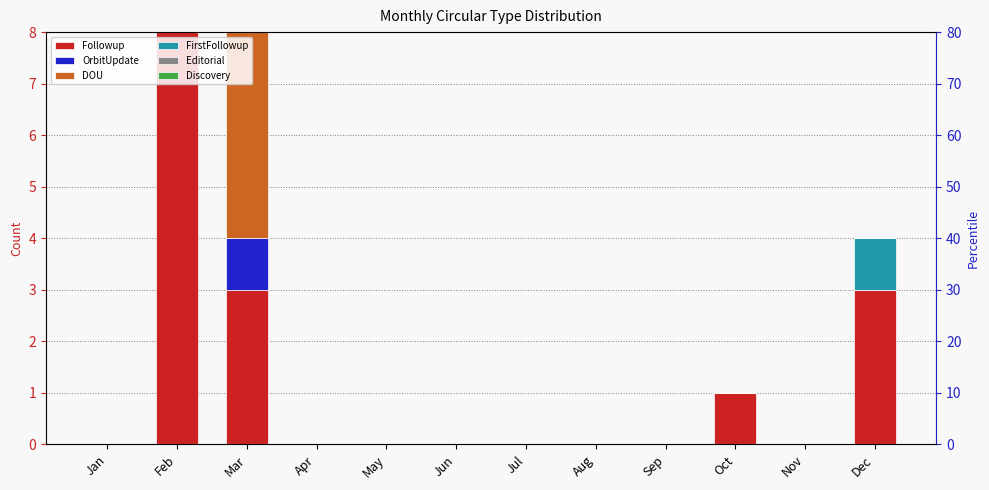

Reading left to right, extract all data points from this chart.

Followup: Jan=0	Feb=8	Mar=3	Apr=0	May=0	Jun=0	Jul=0	Aug=0	Sep=0	Oct=1	Nov=0	Dec=3
OrbitUpdate: Jan=0	Feb=0	Mar=1	Apr=0	May=0	Jun=0	Jul=0	Aug=0	Sep=0	Oct=0	Nov=0	Dec=0
DOU: Jan=0	Feb=0	Mar=4	Apr=0	May=0	Jun=0	Jul=0	Aug=0	Sep=0	Oct=0	Nov=0	Dec=0
FirstFollowup: Jan=0	Feb=0	Mar=0	Apr=0	May=0	Jun=0	Jul=0	Aug=0	Sep=0	Oct=0	Nov=0	Dec=1
Editorial: Jan=0	Feb=0	Mar=0	Apr=0	May=0	Jun=0	Jul=0	Aug=0	Sep=0	Oct=0	Nov=0	Dec=0
Discovery: Jan=0	Feb=0	Mar=0	Apr=0	May=0	Jun=0	Jul=0	Aug=0	Sep=0	Oct=0	Nov=0	Dec=0